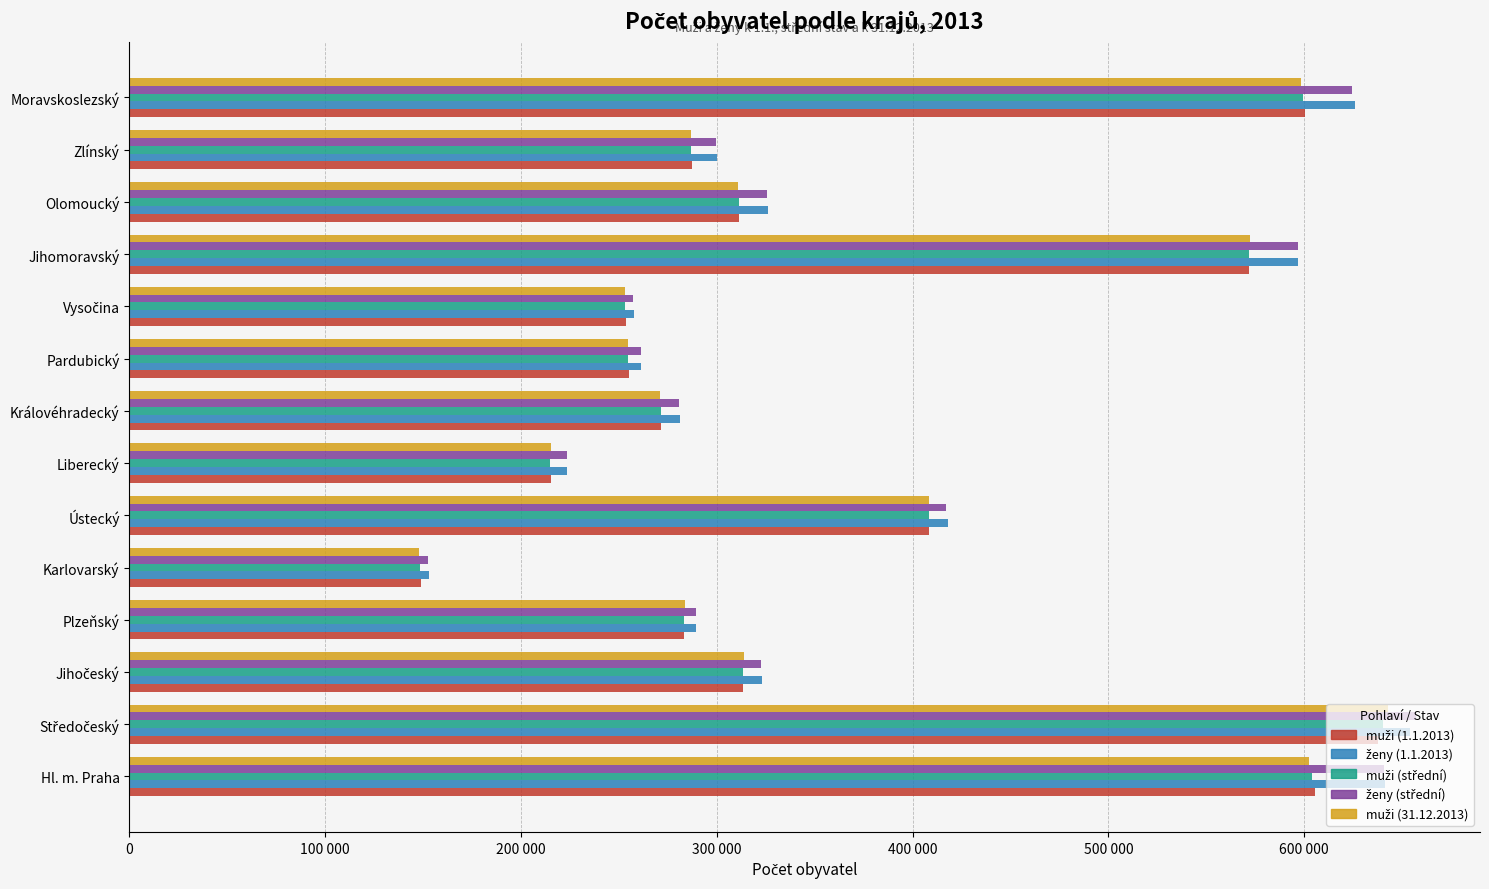

Reading left to right, transcribe all the data shown in this chart.

muži (1.1.2013): 605484	637720	313613	283250	148789	408585	215119	271657	255018	253694	571982	311608	287350	600480
ženy (1.1.2013): 641296	654096	322998	289437	152937	418179	223475	281289	261422	257513	596668	326001	300343	626122
muži (střední): 604041	640245	313636	283304	148411	408504	214994	271307	254688	253367	571864	311225	286788	599243
ženy (střední): 640721	656964	322807	289578	152588	417338	223479	280746	261093	257155	596713	325434	299806	624680
muži (31.12.2013): 602613	642755	313836	283647	148169	408275	215178	271229	254797	253270	572533	311018	286789	598271